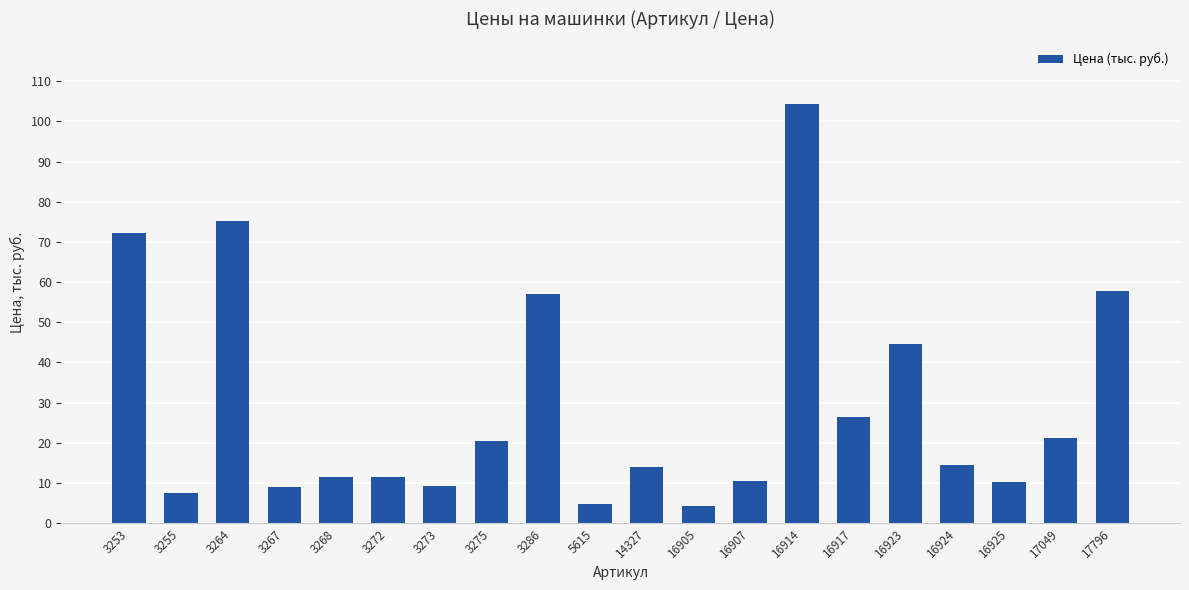

Approximately how many times larger is the value at 16907 compared to 5615?

2.2